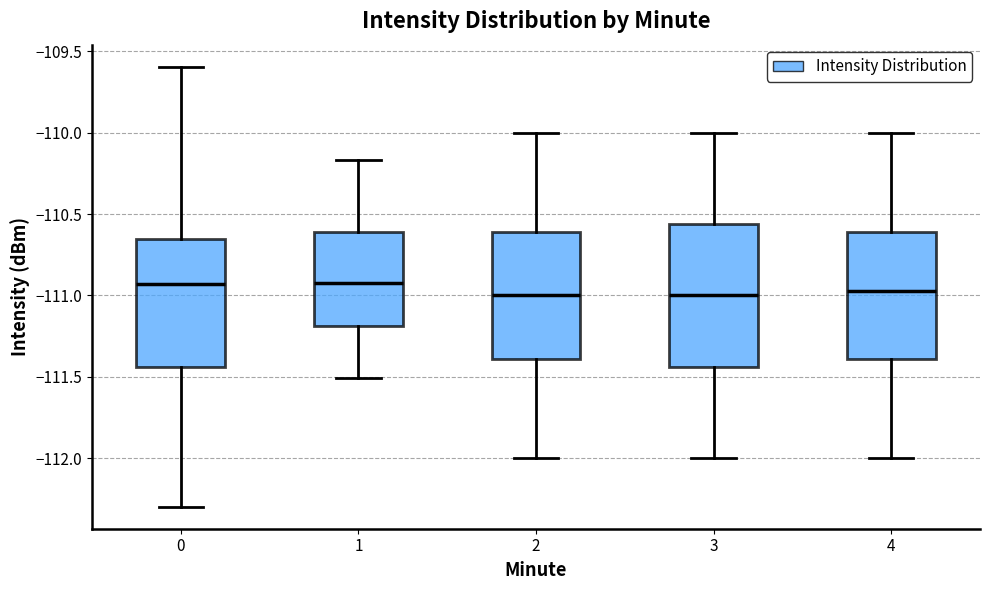

Reading left to right, read every box against the y-axis: the position of its median line, the range the box covers, and the ends of its whiskers. The values are not printed on the chart, so give them approximately, as read against the axis.

0: median -110.95, box -111.45 to -110.65, whiskers -112.30 to -109.60
1: median -110.90, box -111.20 to -110.60, whiskers -111.50 to -110.15
2: median -111.00, box -111.40 to -110.60, whiskers -112.00 to -110.00
3: median -111.00, box -111.45 to -110.55, whiskers -112.00 to -110.00
4: median -110.95, box -111.40 to -110.60, whiskers -112.00 to -110.00